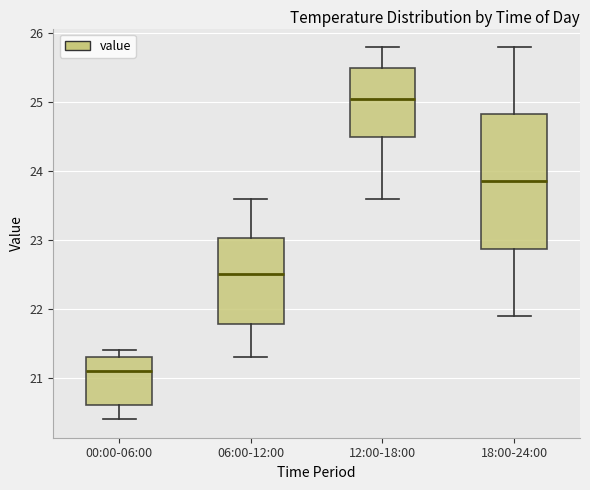

Reading left to right, transcribe this box plot: for each box, give where its median line is, the range the box spans, and where its two whiskers end, as read against the y-axis. The values are not printed on the chart, so give them approximately, as read against the axis.

00:00-06:00: median 21.1, box 20.6 to 21.3, whiskers 20.4 to 21.4
06:00-12:00: median 22.5, box 21.8 to 23.0, whiskers 21.3 to 23.6
12:00-18:00: median 25.1, box 24.5 to 25.5, whiskers 23.6 to 25.8
18:00-24:00: median 23.9, box 22.9 to 24.8, whiskers 21.9 to 25.8